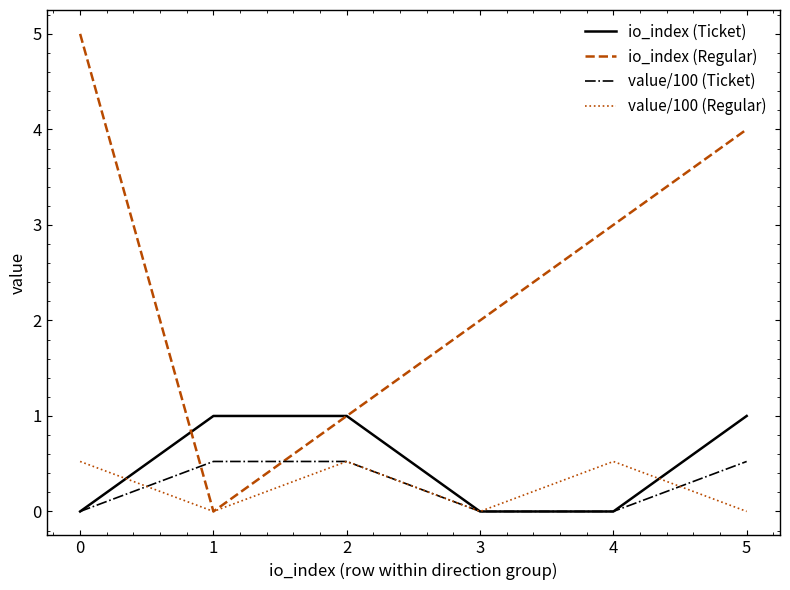

Which series has the widest spread of values?

io_index (Regular)